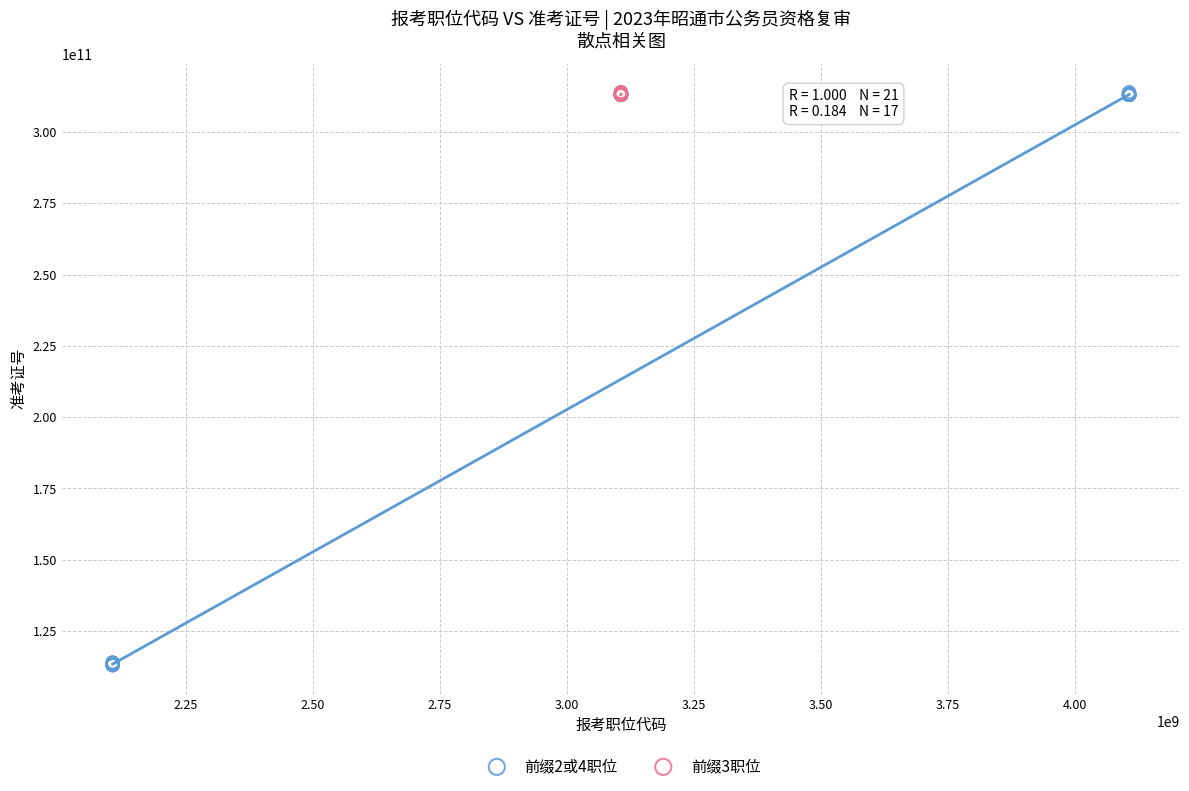

Which series reaches the minimum Y coordinate?

前缀2或4职位